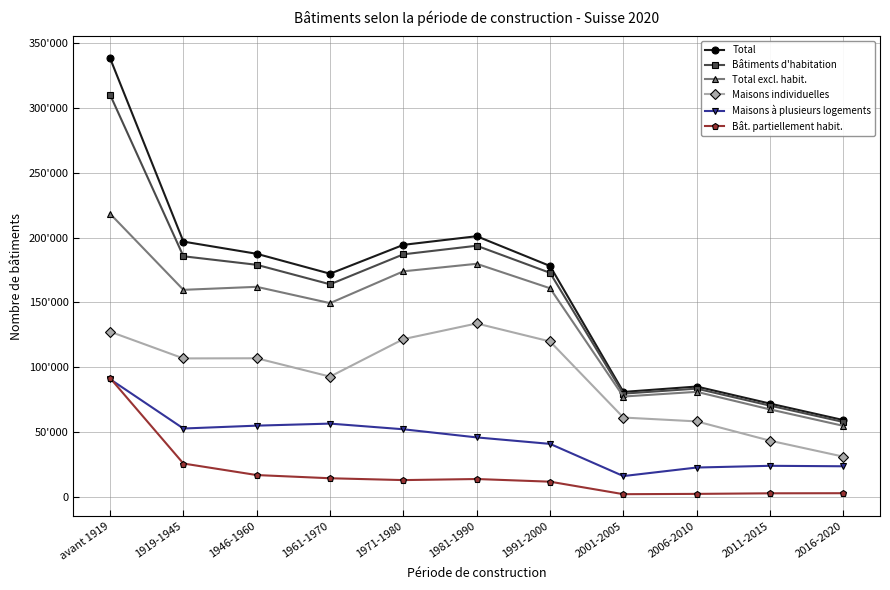

How many distinct data groups are displayed?

6